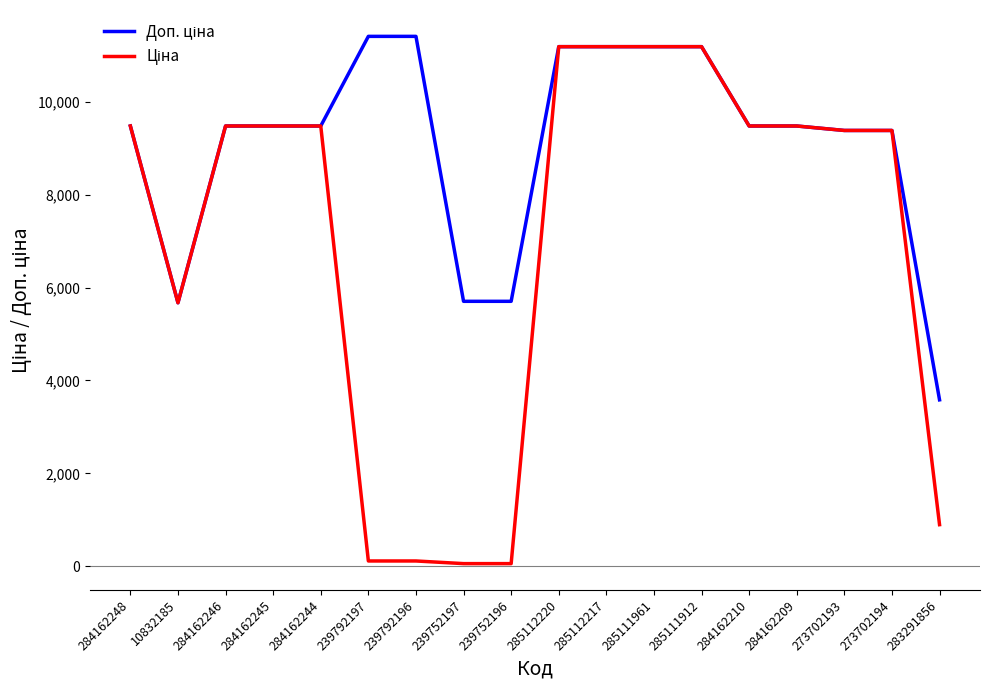

What is the maximum value shown in the chart?

11410.0